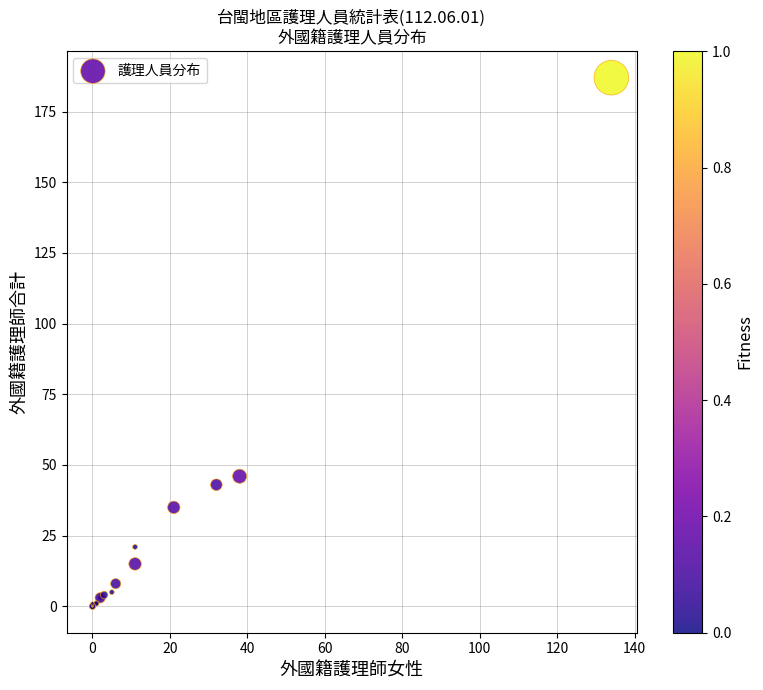

What Y value in the scatter plot is closest to 93?

46